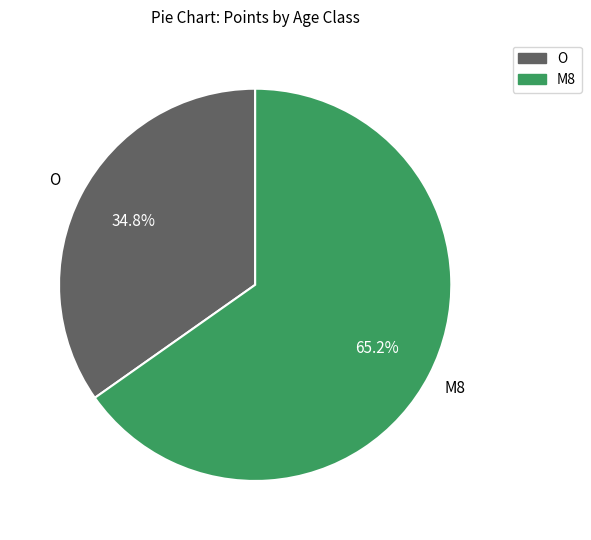

To the nearest percent, what portion does O represent?

35%